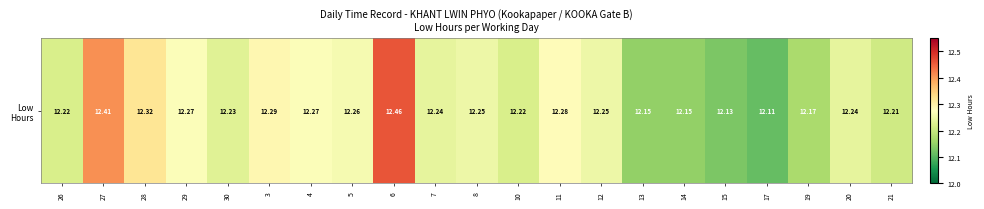

The value at 8 is 20.7. True or false?

False